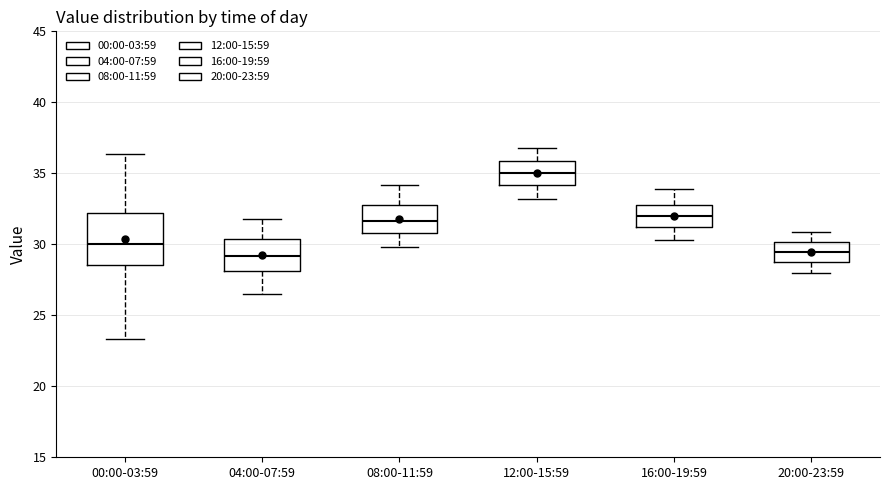

Reading left to right, read every box against the y-axis: the position of its median line, the range the box covers, and the ends of its whiskers. The values are not printed on the chart, so give them approximately, as read against the axis.

00:00-03:59: median 30.0, box 28.5 to 32.0, whiskers 23.5 to 36.5
04:00-07:59: median 29.0, box 28.0 to 30.5, whiskers 26.5 to 32.0
08:00-11:59: median 31.5, box 31.0 to 33.0, whiskers 30.0 to 34.0
12:00-15:59: median 35.0, box 34.0 to 36.0, whiskers 33.0 to 37.0
16:00-19:59: median 32.0, box 31.0 to 33.0, whiskers 30.5 to 34.0
20:00-23:59: median 29.5, box 28.5 to 30.0, whiskers 28.0 to 31.0